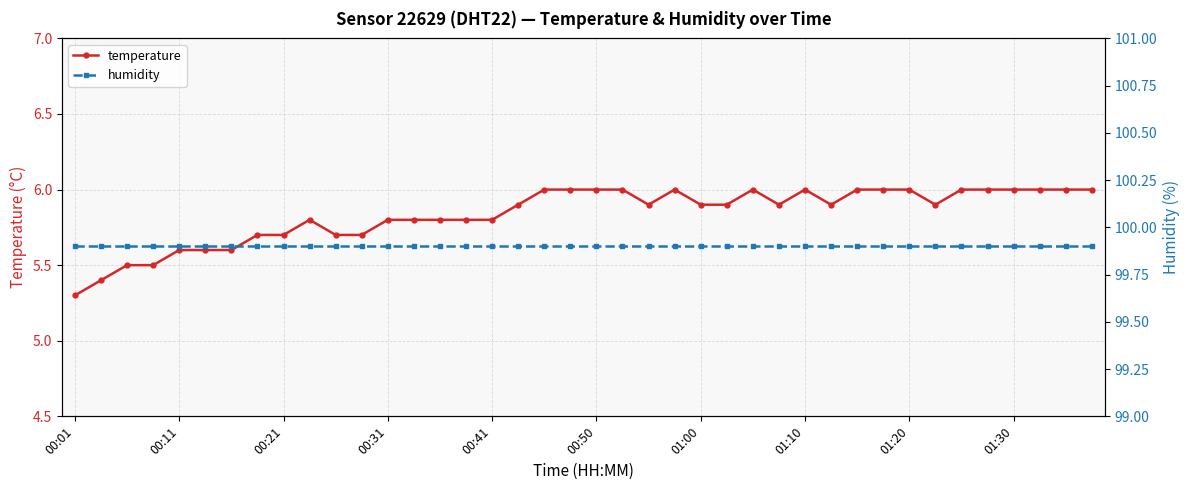

At which label is temperature closest to 5?

00:01